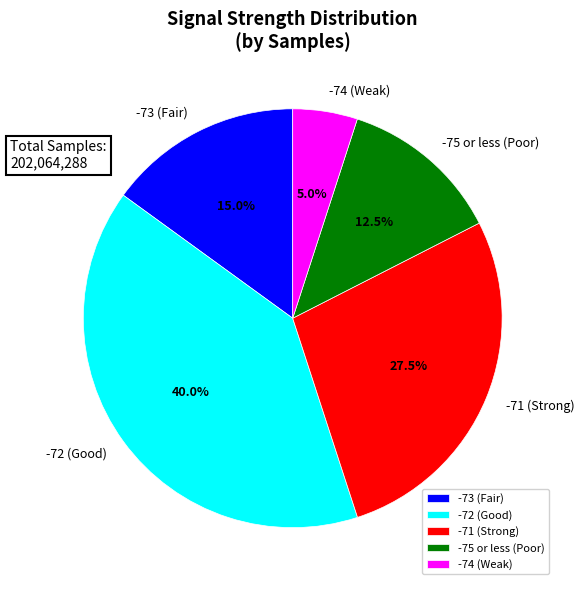

How many segments does this pie chart have?

5